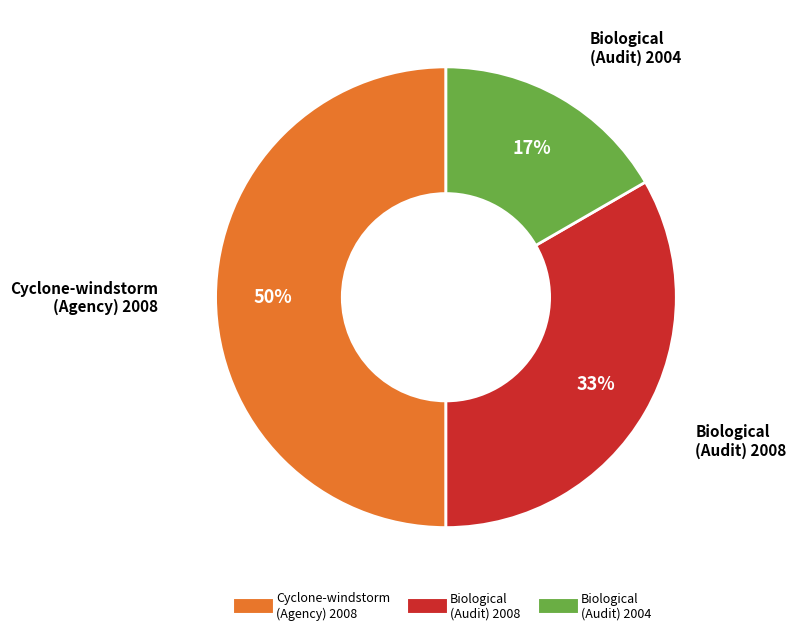

To the nearest percent, what is the difference between the largest and smallest slice percentages?

33%